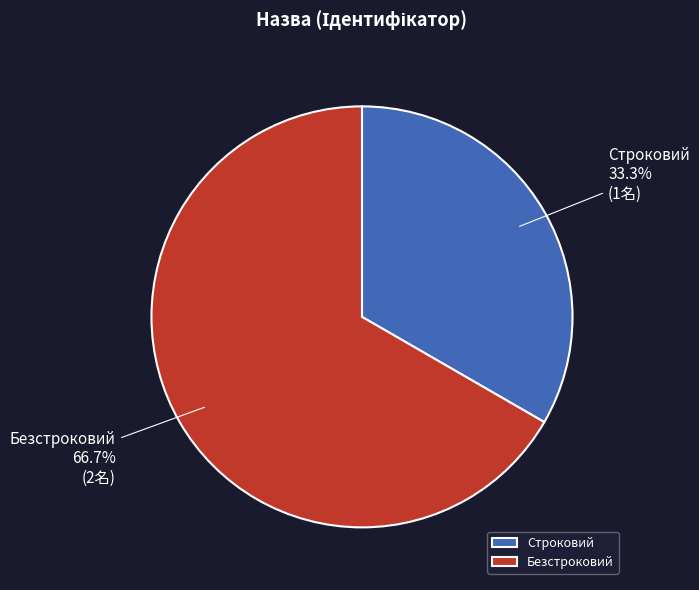

Rank the categories by value from highest to lowest.

Безстроковий, Строковий